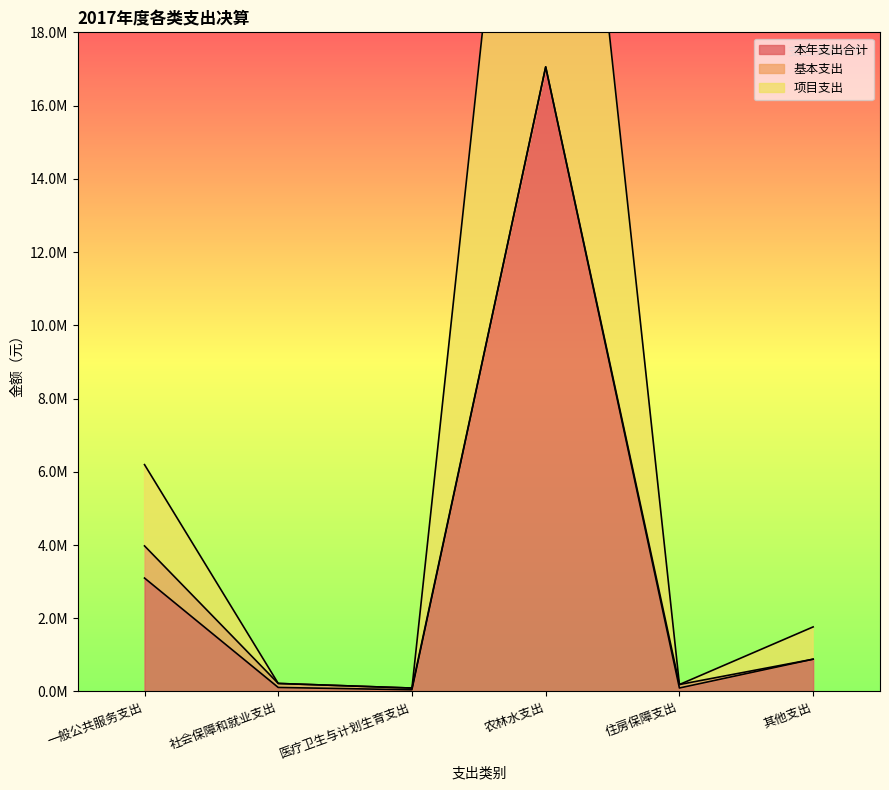

What is the difference between the 本年支出合计 values at 住房保障支出 and 其他支出?

786937.0